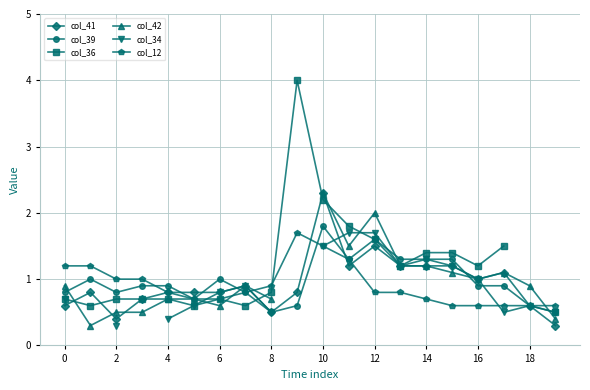

Which category has the lowest value across all series?

19